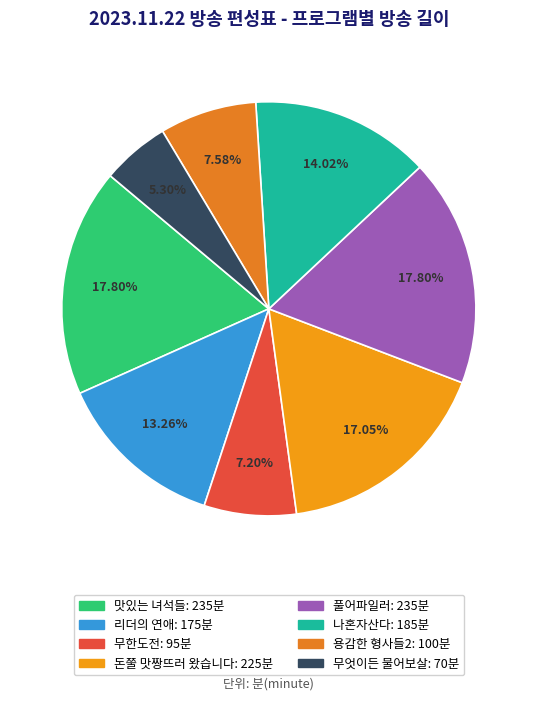

How much of the chart is everything except 용감한 형사들2?

92.4%